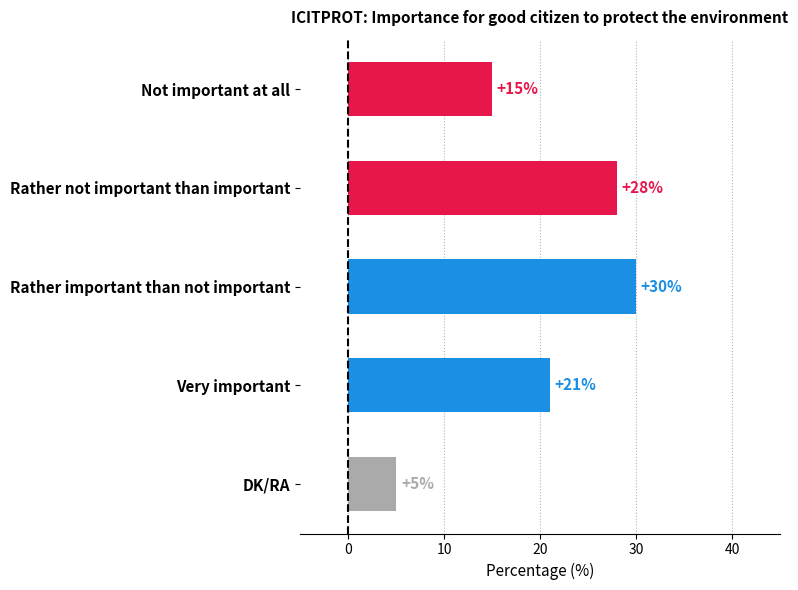

Rank the categories by value from highest to lowest.

Rather important than not important, Rather not important than important, Very important, Not important at all, DK/RA